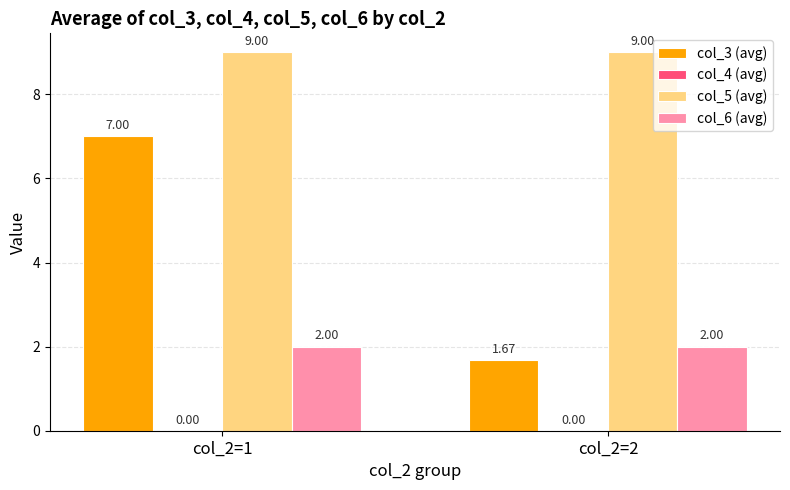

Which series has the widest spread of values?

col_3 (avg)